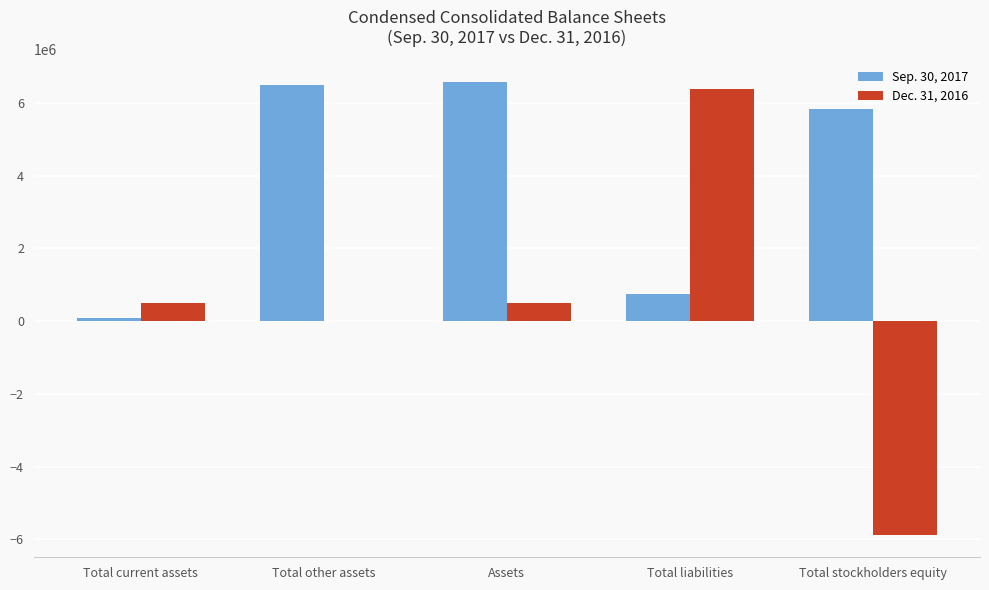

What is the difference between the Dec. 31, 2016 values at Total liabilities and Total current assets?

5872328